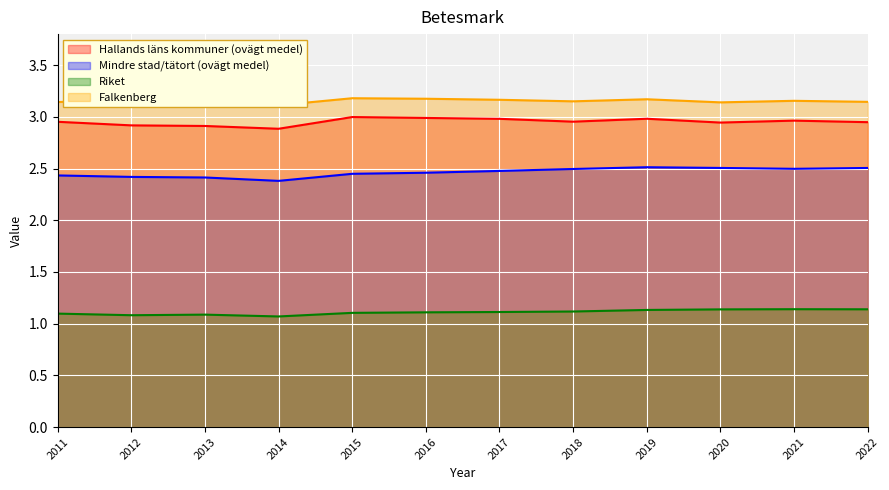

Which series changed the most between 2017 and 2019?

Mindre stad/tätort (ovägt medel)